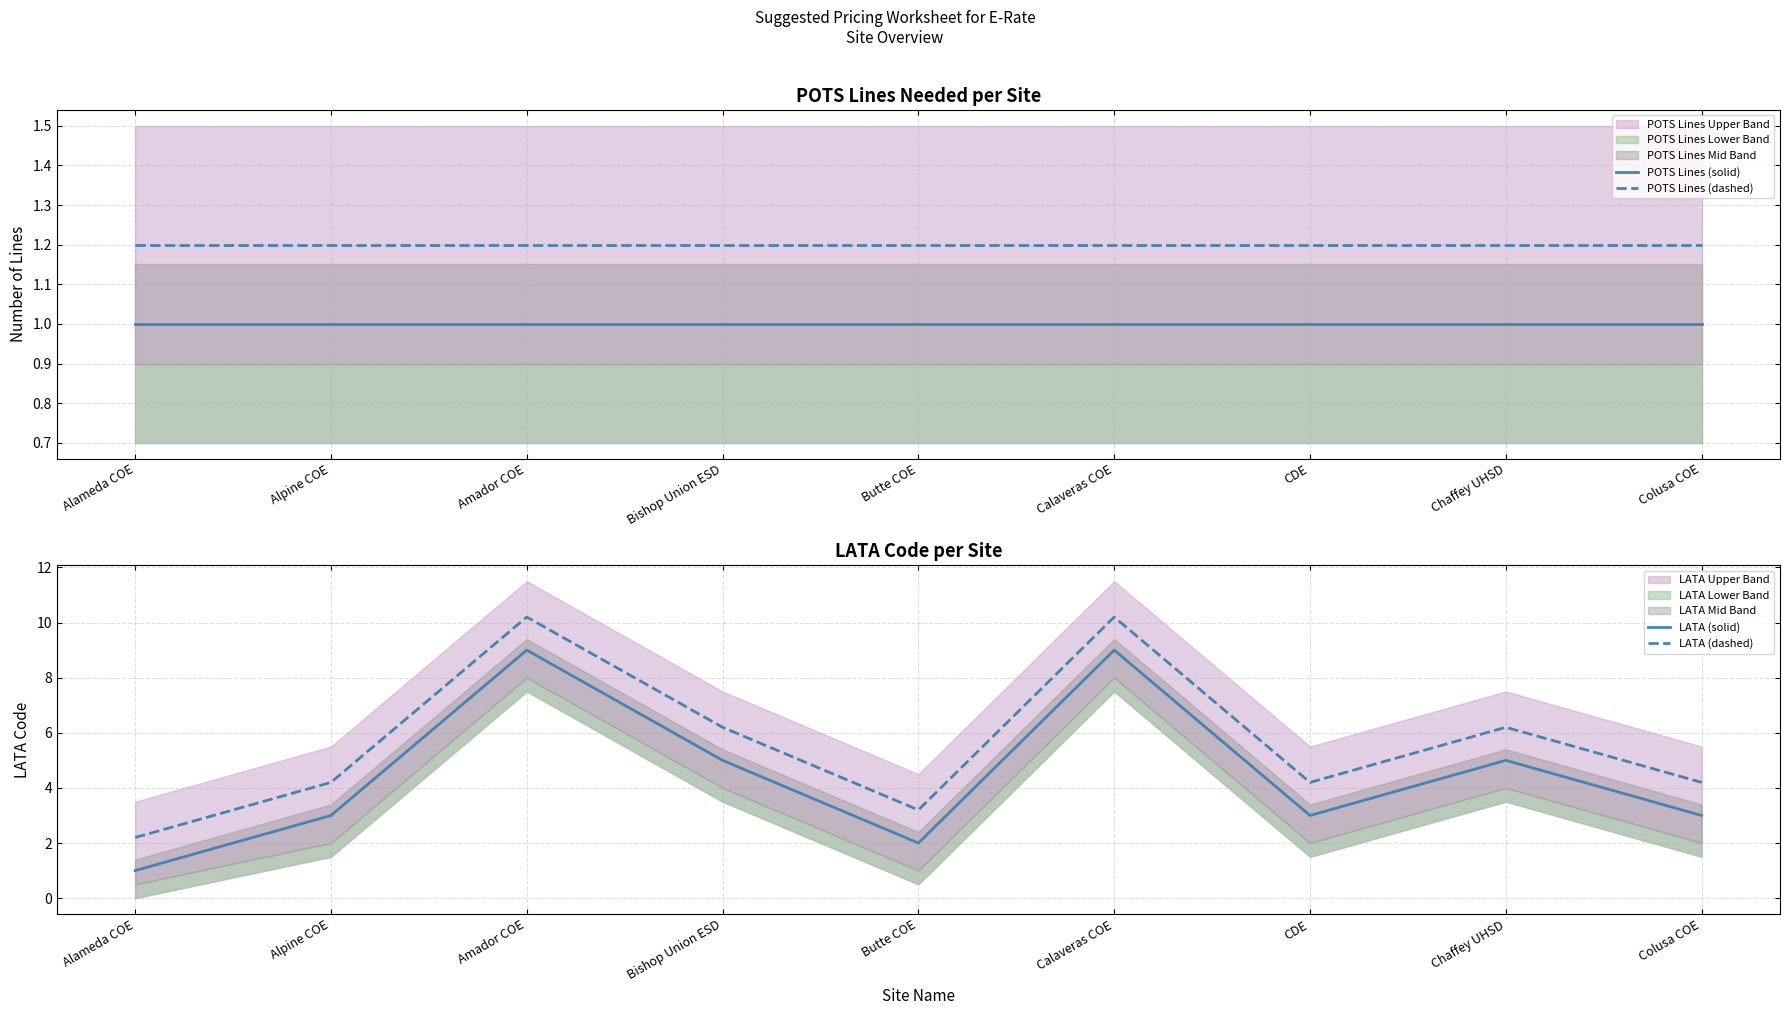

Is it true that LATA (dashed) equals 10.2 at Amador COE?

True